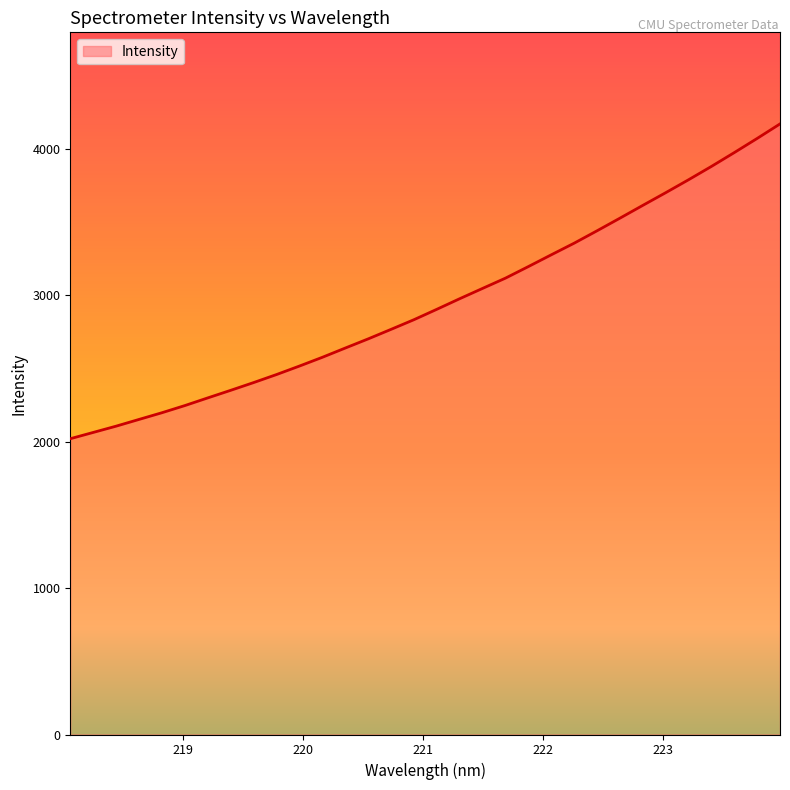

What is the greatest value displayed?

4169.4